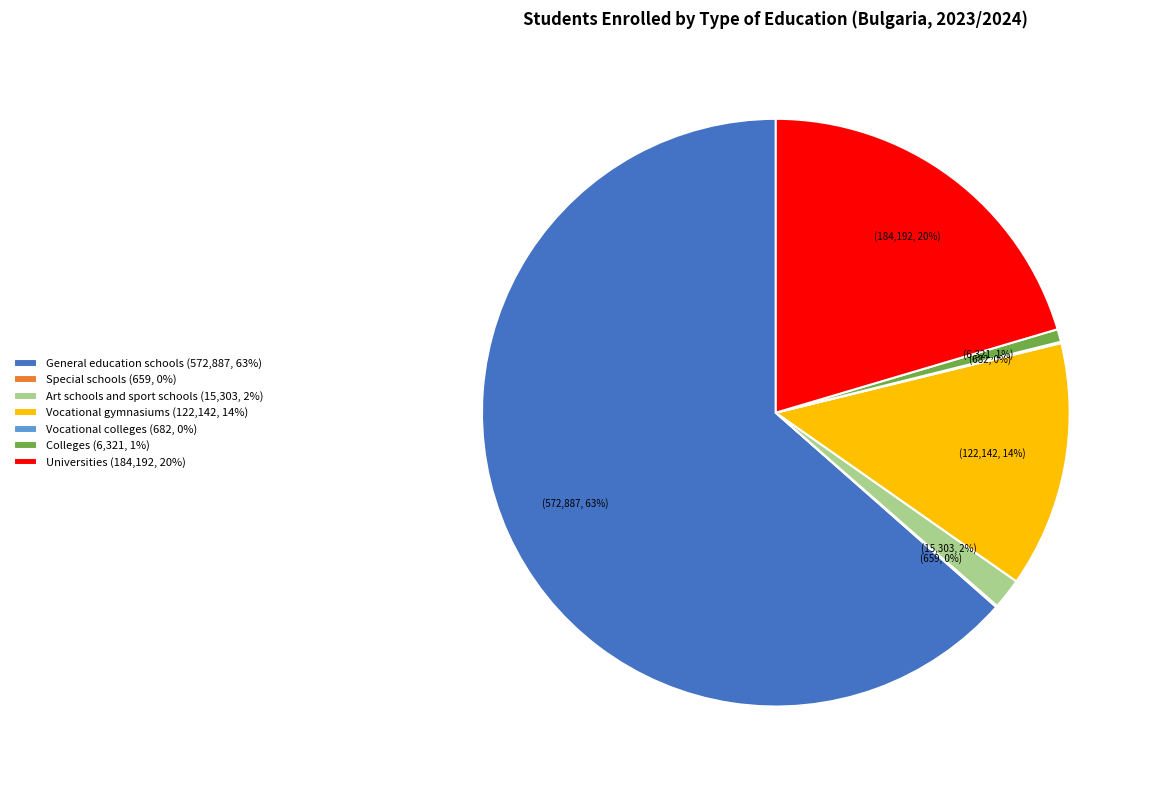

To the nearest percent, what is the average slice percentage?

14%